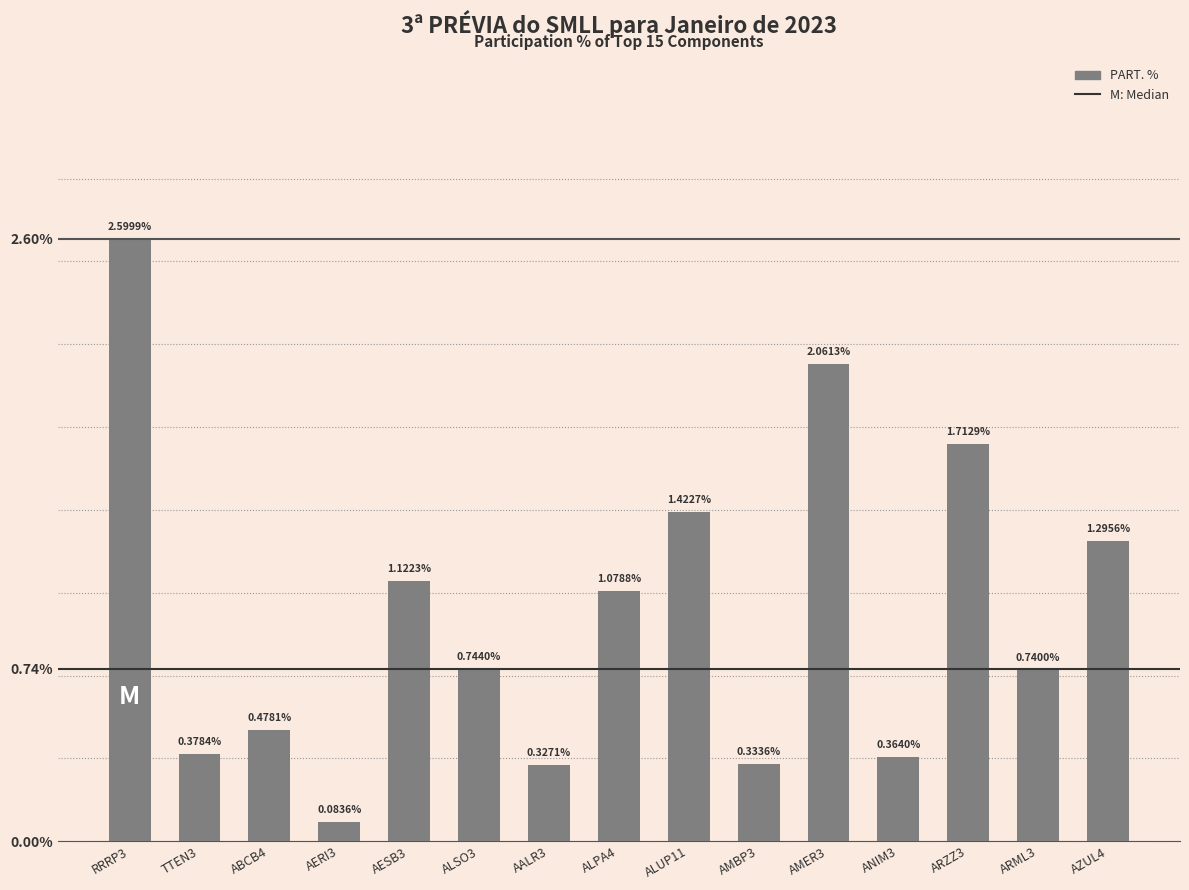

List the labels in order of value, largest first.

RRRP3, AMER3, ARZZ3, ALUP11, AZUL4, AESB3, ALPA4, ALSO3, ARML3, ABCB4, TTEN3, ANIM3, AMBP3, AALR3, AERI3